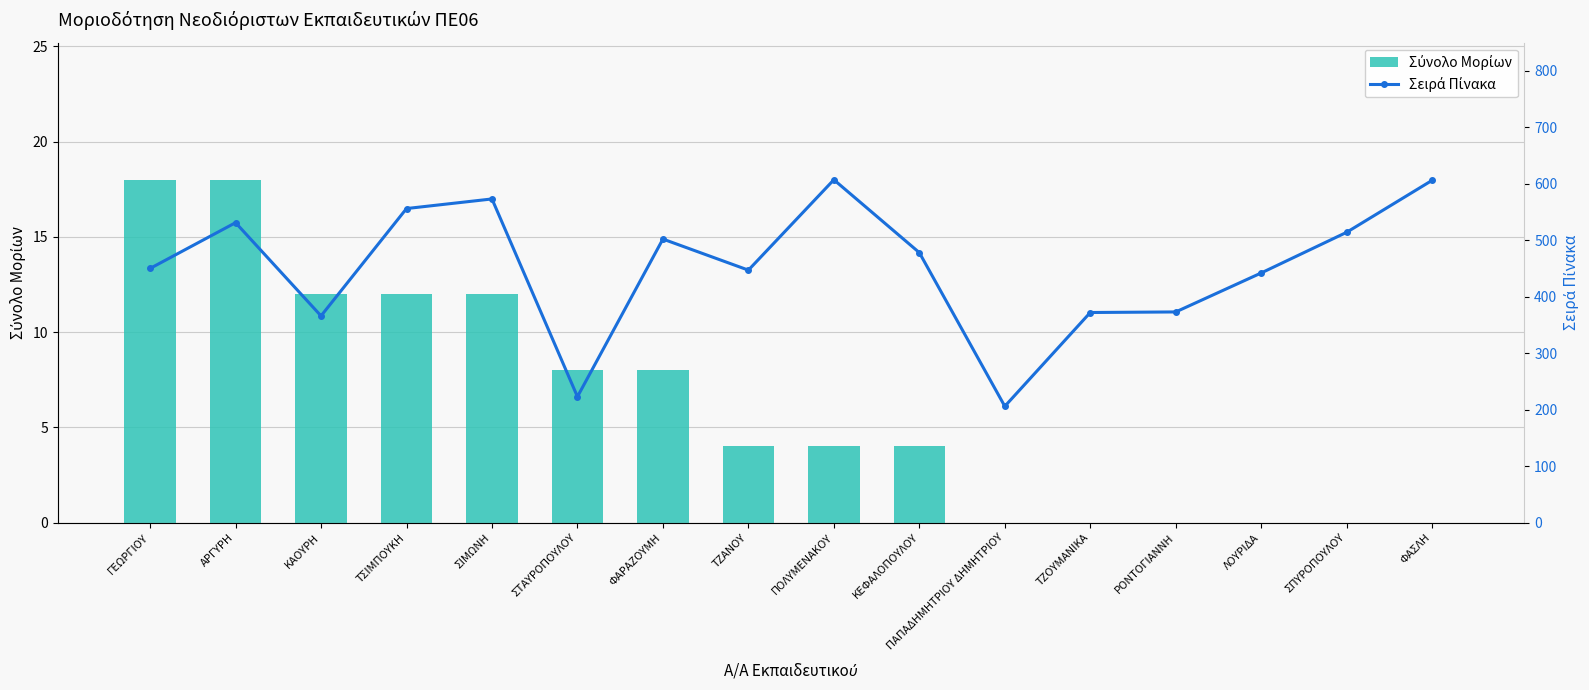

At how many categories does at least one series exceed 237?

14